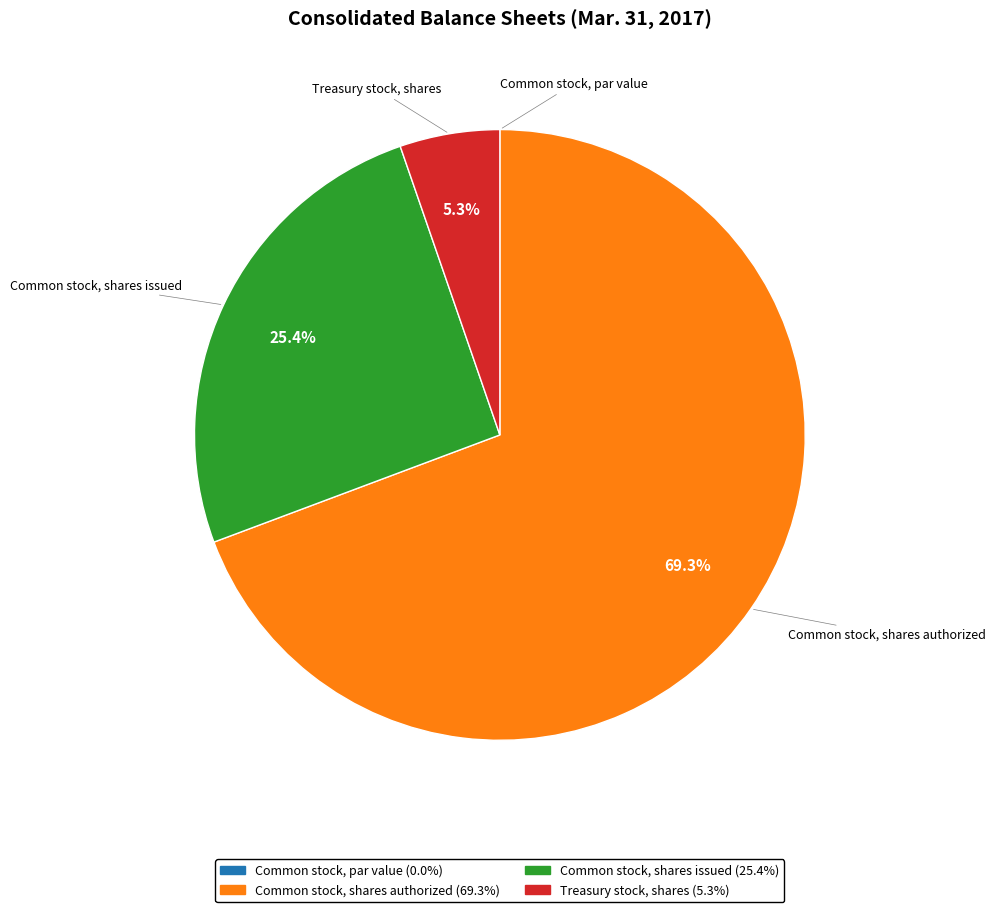

Is the sum of Common stock, shares issued and Common stock, shares authorized greater than half?

Yes